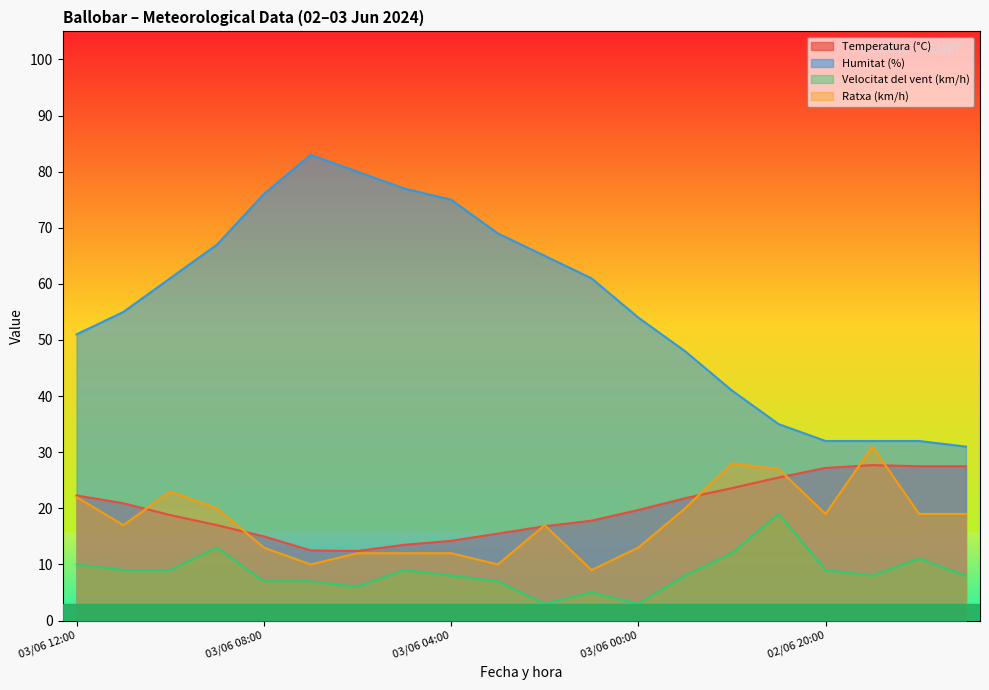

At 03/06 06:00, list the series in order from largest to smallest.

Humitat (%), Temperatura (°C), Ratxa (km/h), Velocitat del vent (km/h)